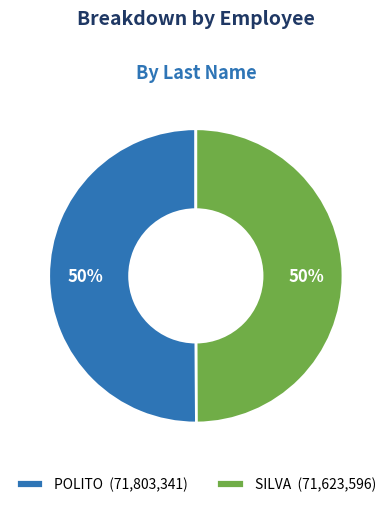

True or false: POLITO accounts for 50% of the total.

True